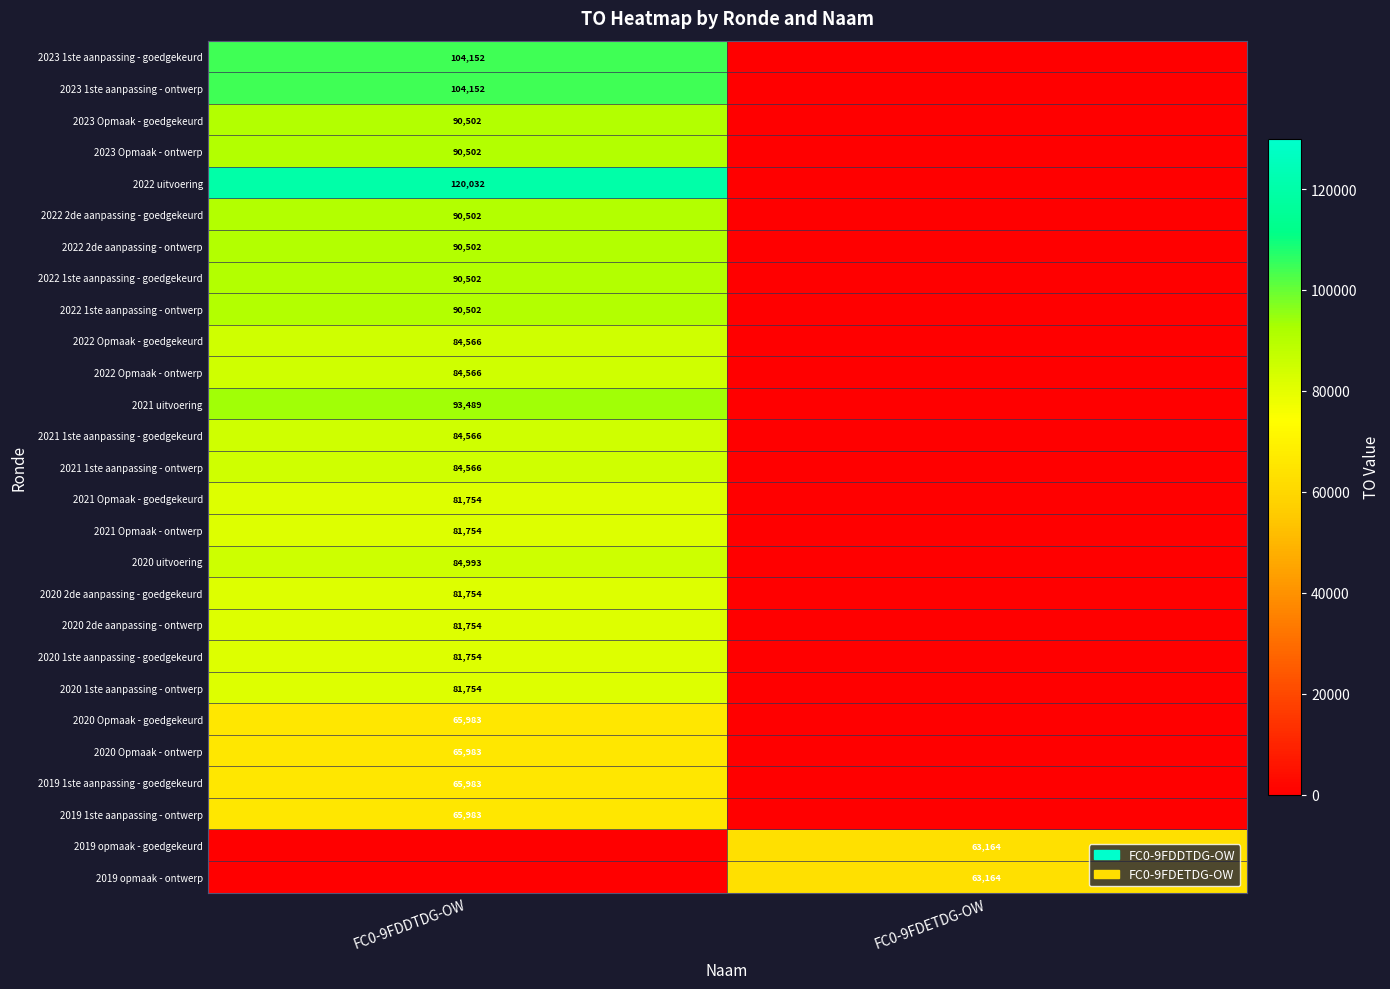

The 2021 1ste aanpassing - goedgekeurd series shows 84566 at FC0-9FDDTDG-OW. True or false?

True